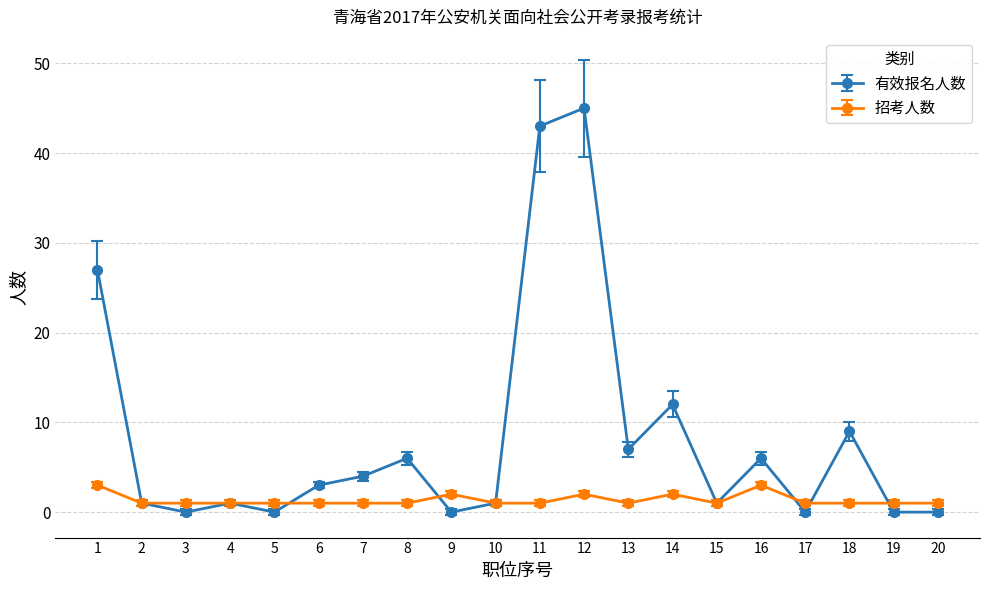

Which series has the largest total across all categories?

有效报名人数